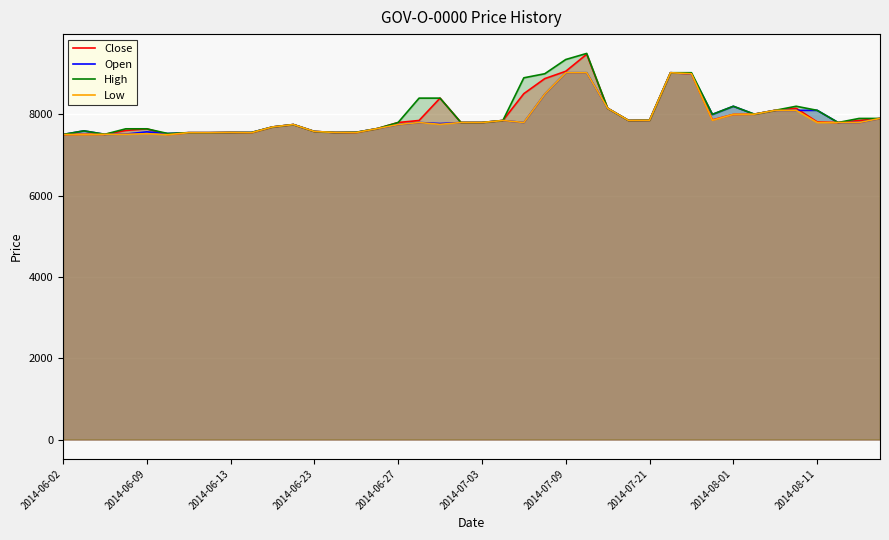

What is the maximum value shown in the chart?

9500